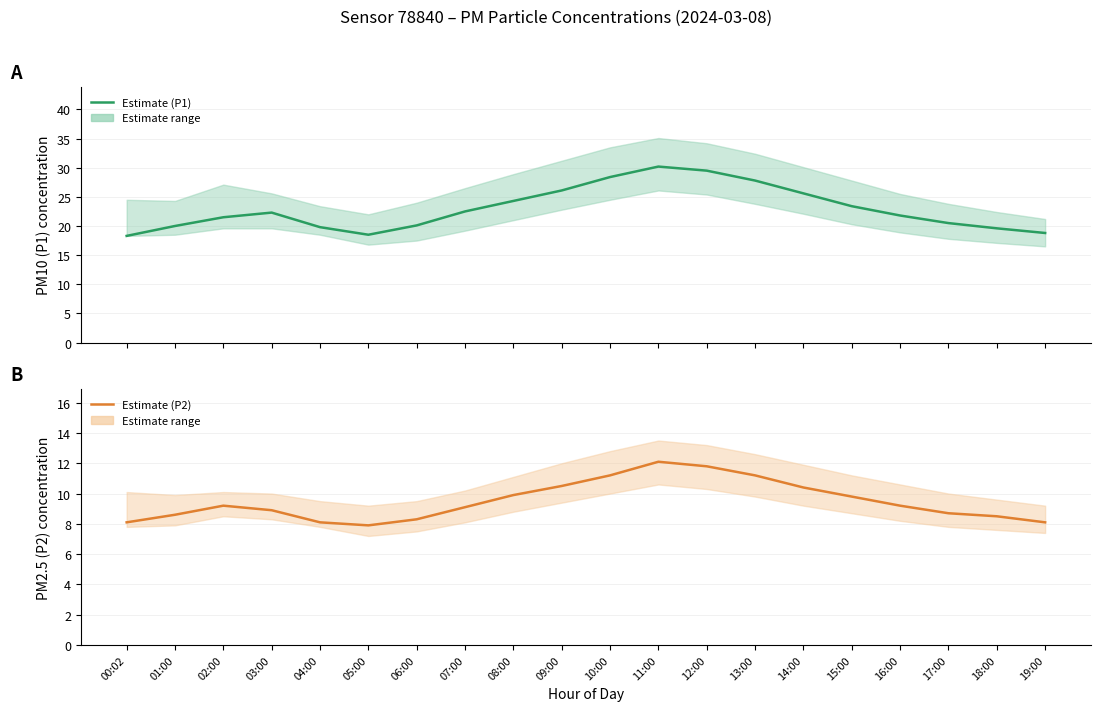

Between 10:00 and 05:00, which is larger?

10:00